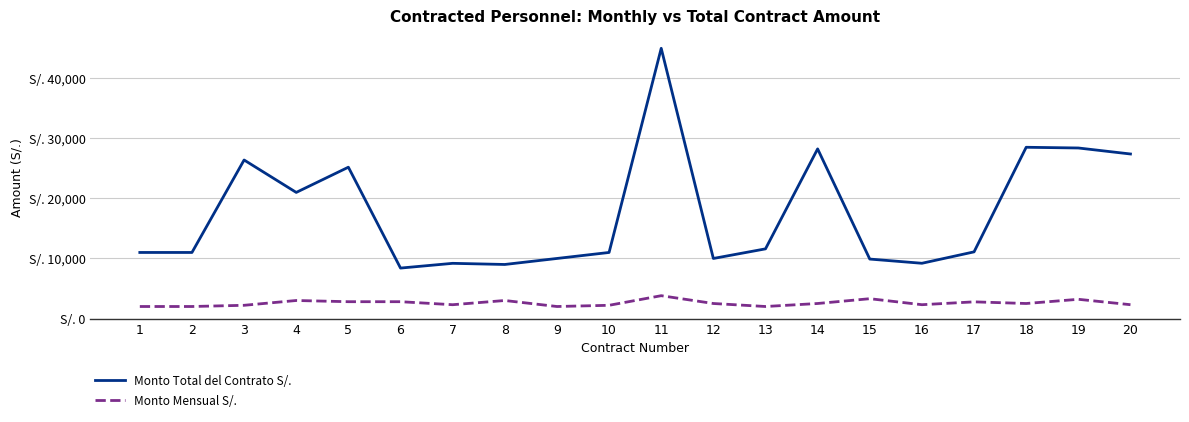

What are all the series names shown in the legend?

Monto Total del Contrato S/., Monto Mensual S/.